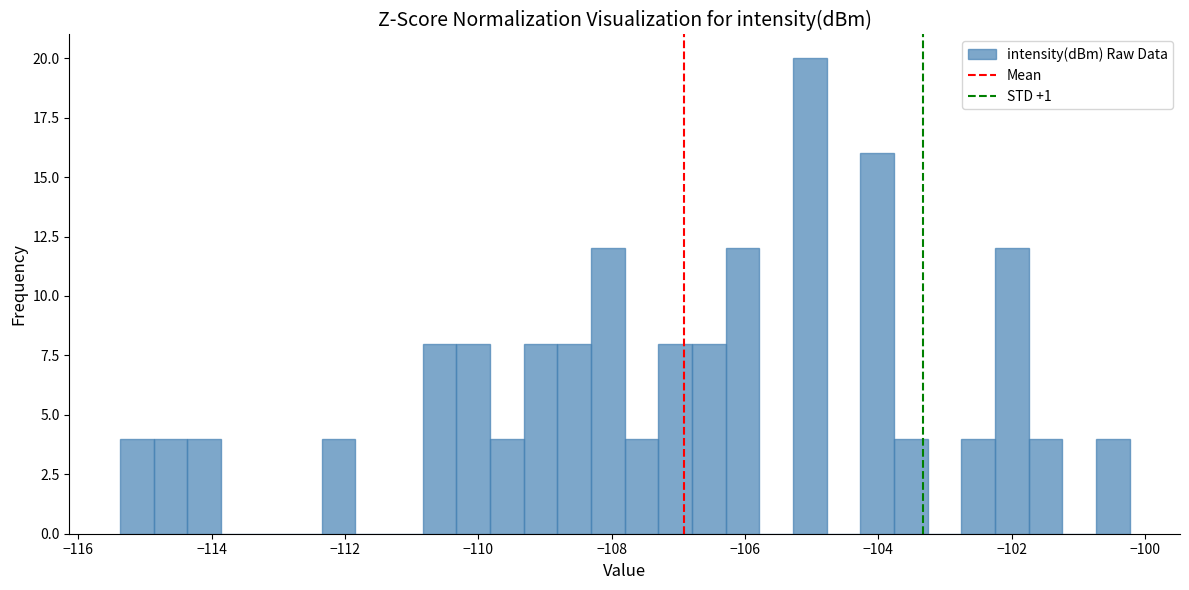

Around what value on the x-axis is the tallest bar? Give the approximate position of its centre, as read against the axis.

-105.0